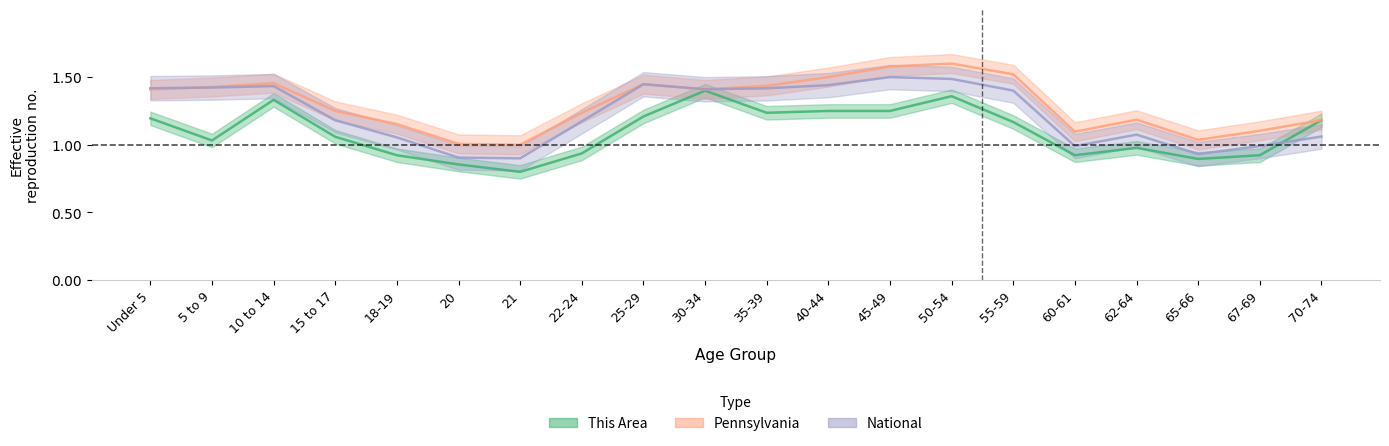

What is the difference between the highest and lowest values at 55-59?

0.4